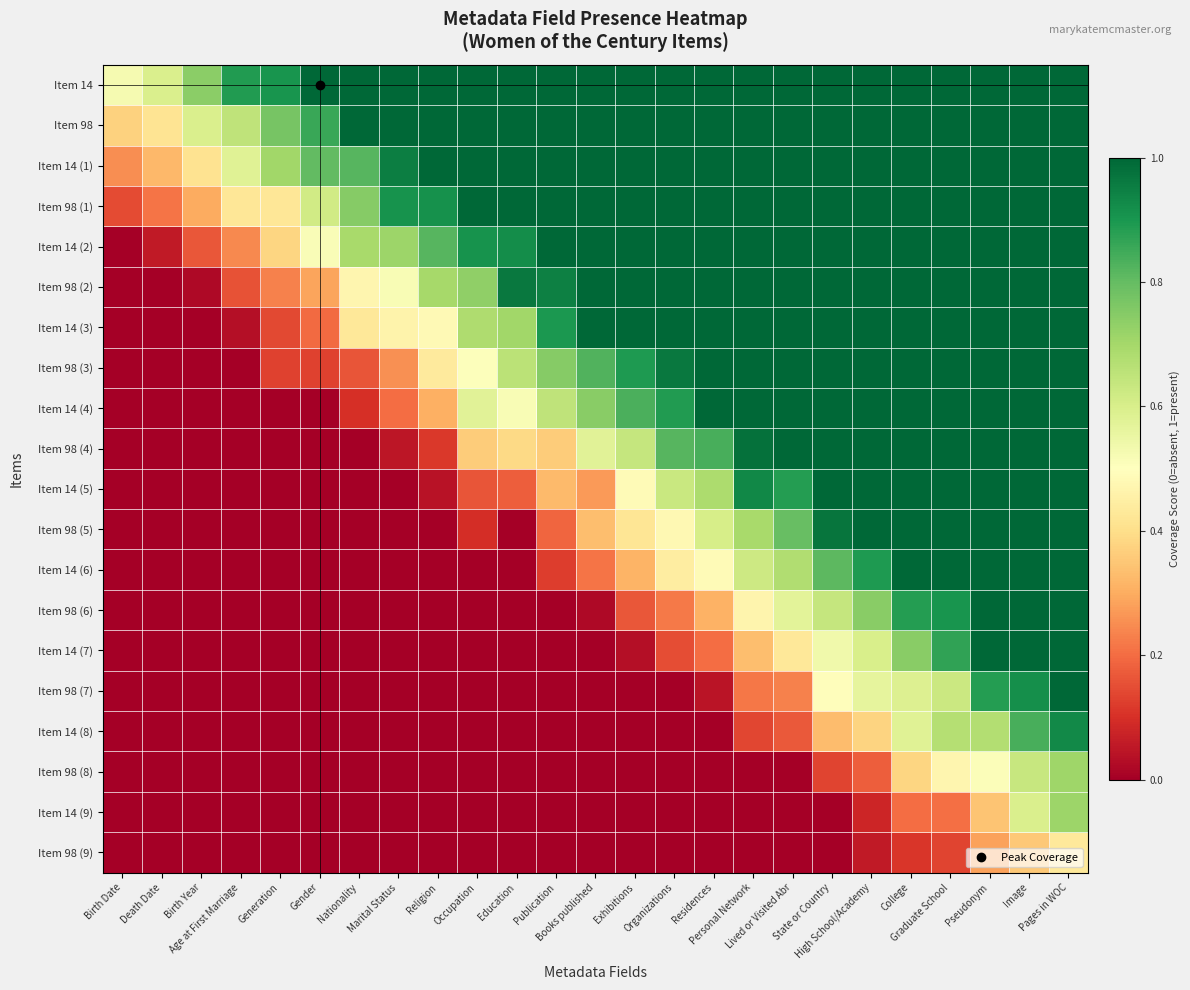

Rank the series at Books published from highest to lowest value.

Item 14, Item 98, Item 14 (1), Item 98 (1), Item 14 (2), Item 98 (2), Item 14 (3), Item 98 (3), Item 14 (4), Item 98 (4), Item 98 (5), Item 14 (5), Item 14 (6), Item 98 (6), Item 14 (7), Item 98 (7), Item 14 (8), Item 98 (8), Item 14 (9), Item 98 (9)